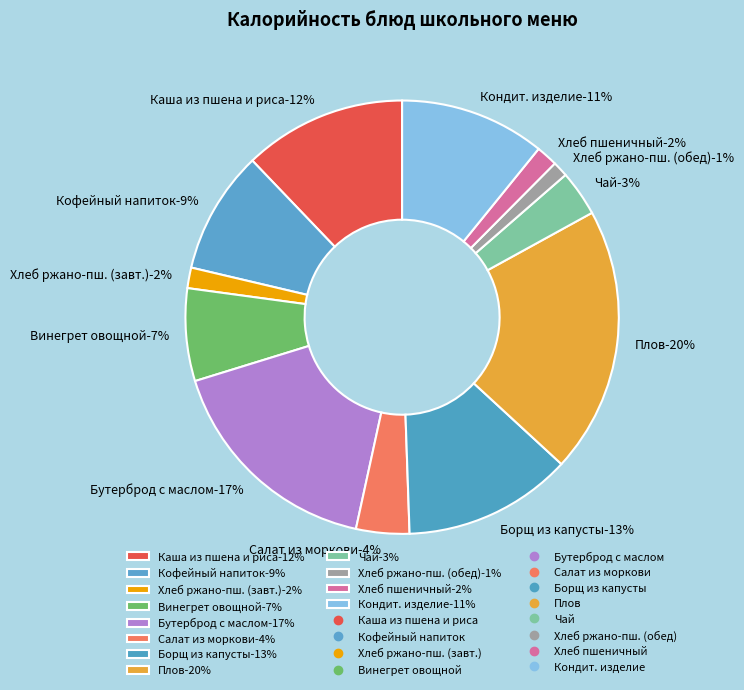

What percentage is the Каша из пшена и риса slice, to the nearest percent?

12%